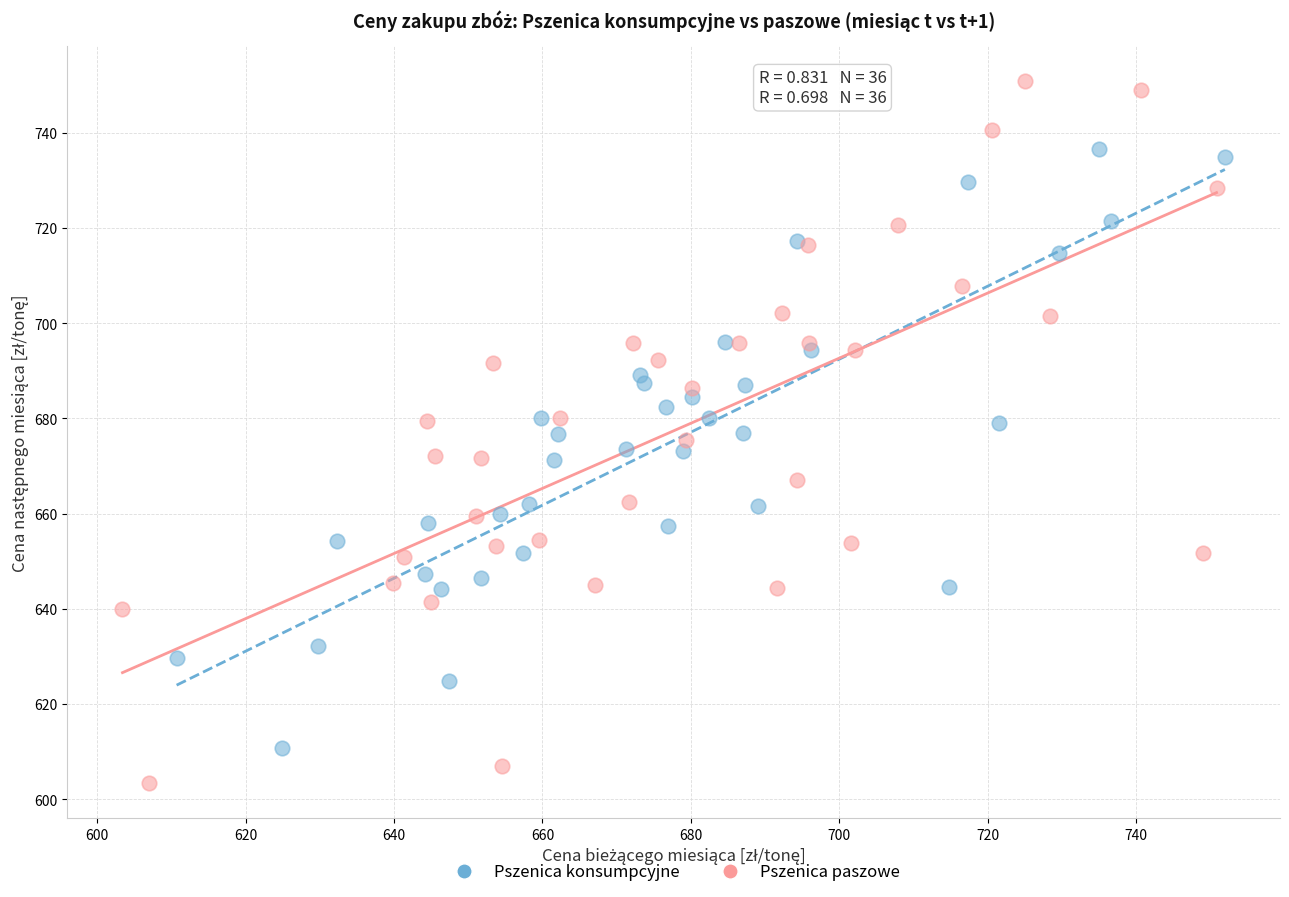

Which series contains the highest Y value?

Pszenica paszowe